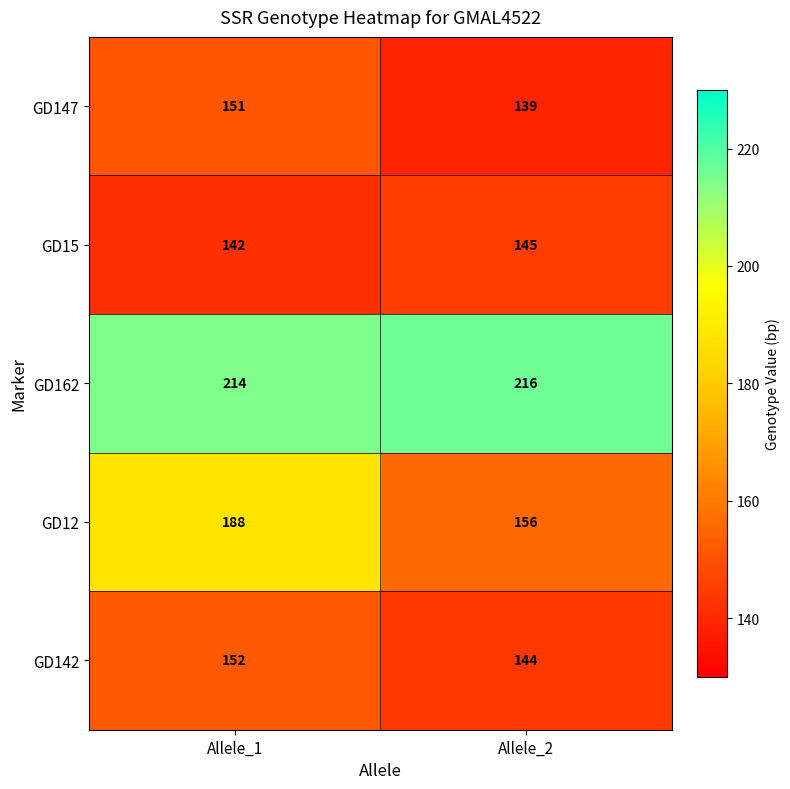

Reading left to right, list all the values displayed in this chart.

GD147: 151	139
GD15: 142	145
GD162: 214	216
GD12: 188	156
GD142: 152	144